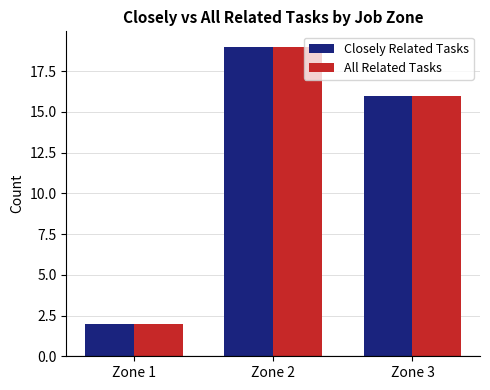

The All Related Tasks series shows 16 at Zone 3. True or false?

True